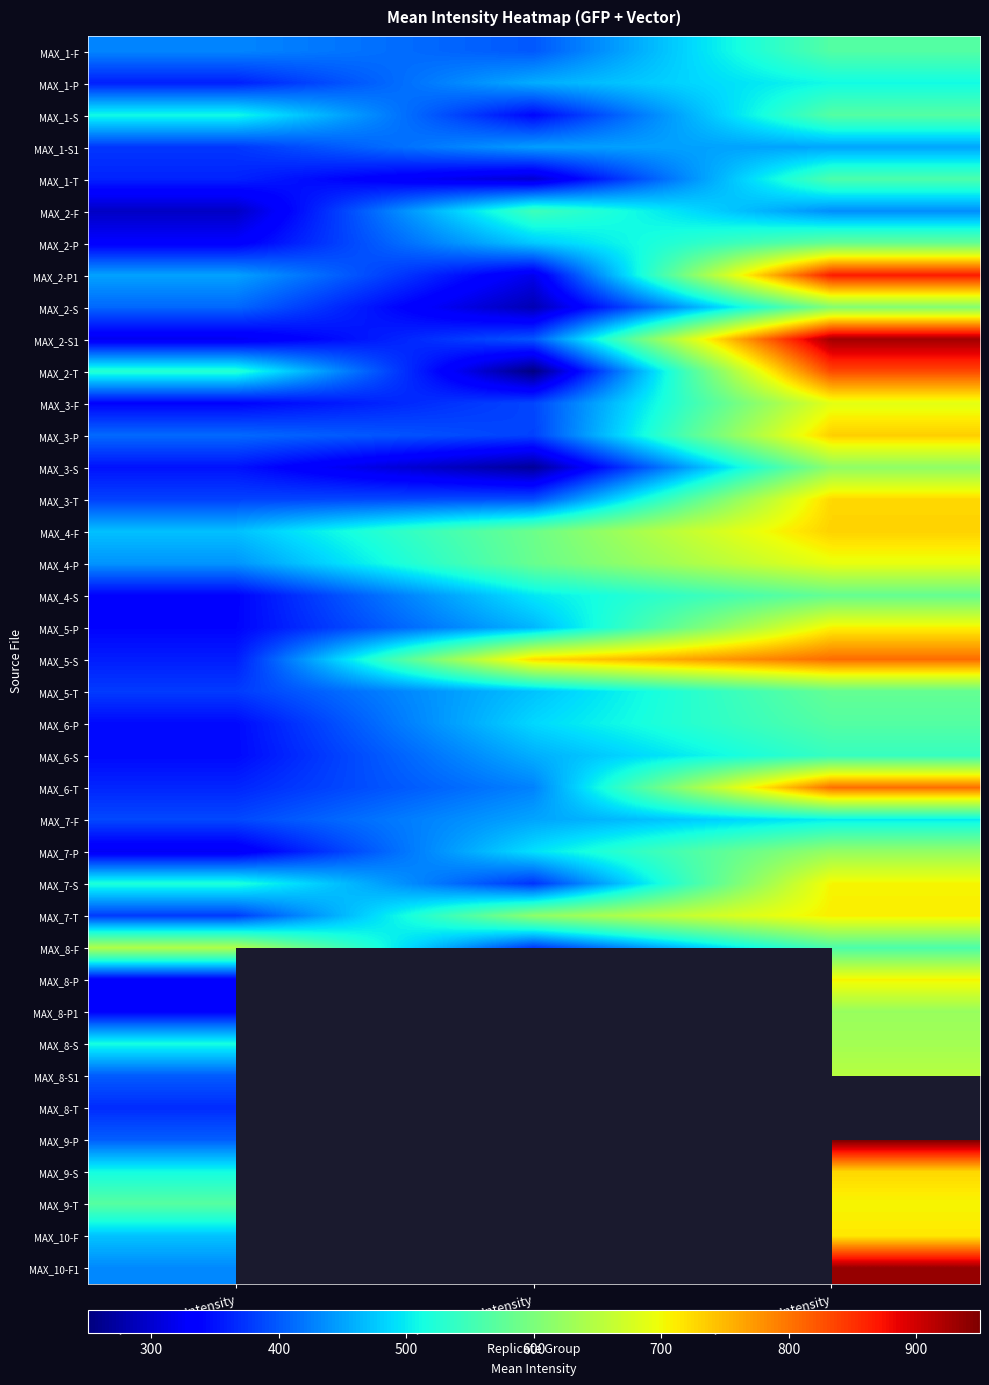

Which series has the widest spread of values?

MAX_2-S1